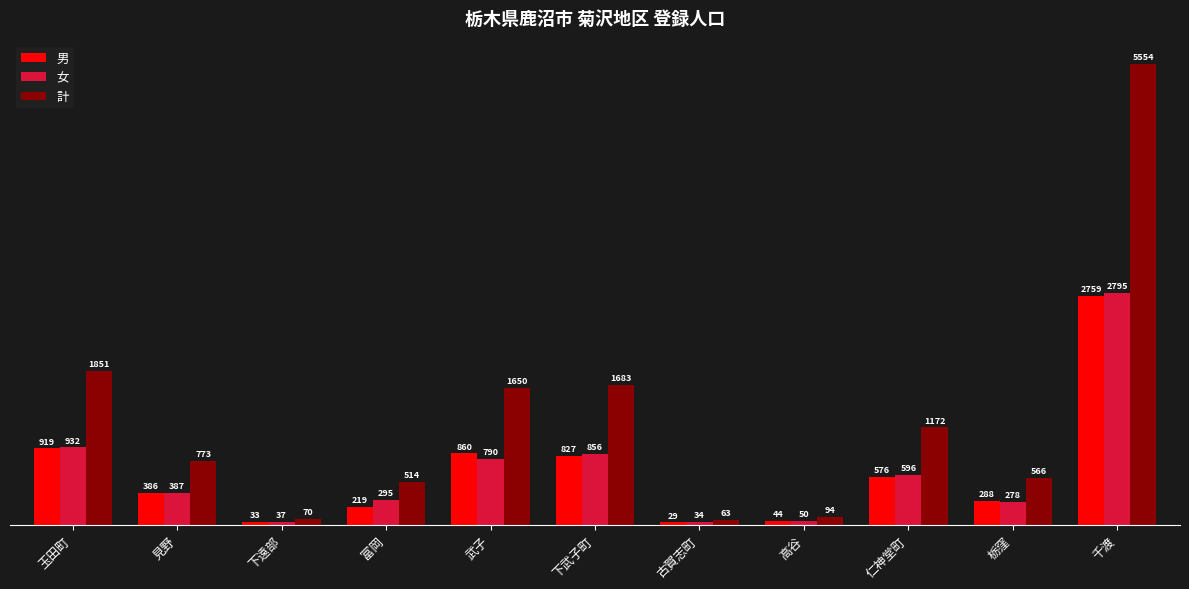

The value of 男 at 高谷 is 44. True or false?

True